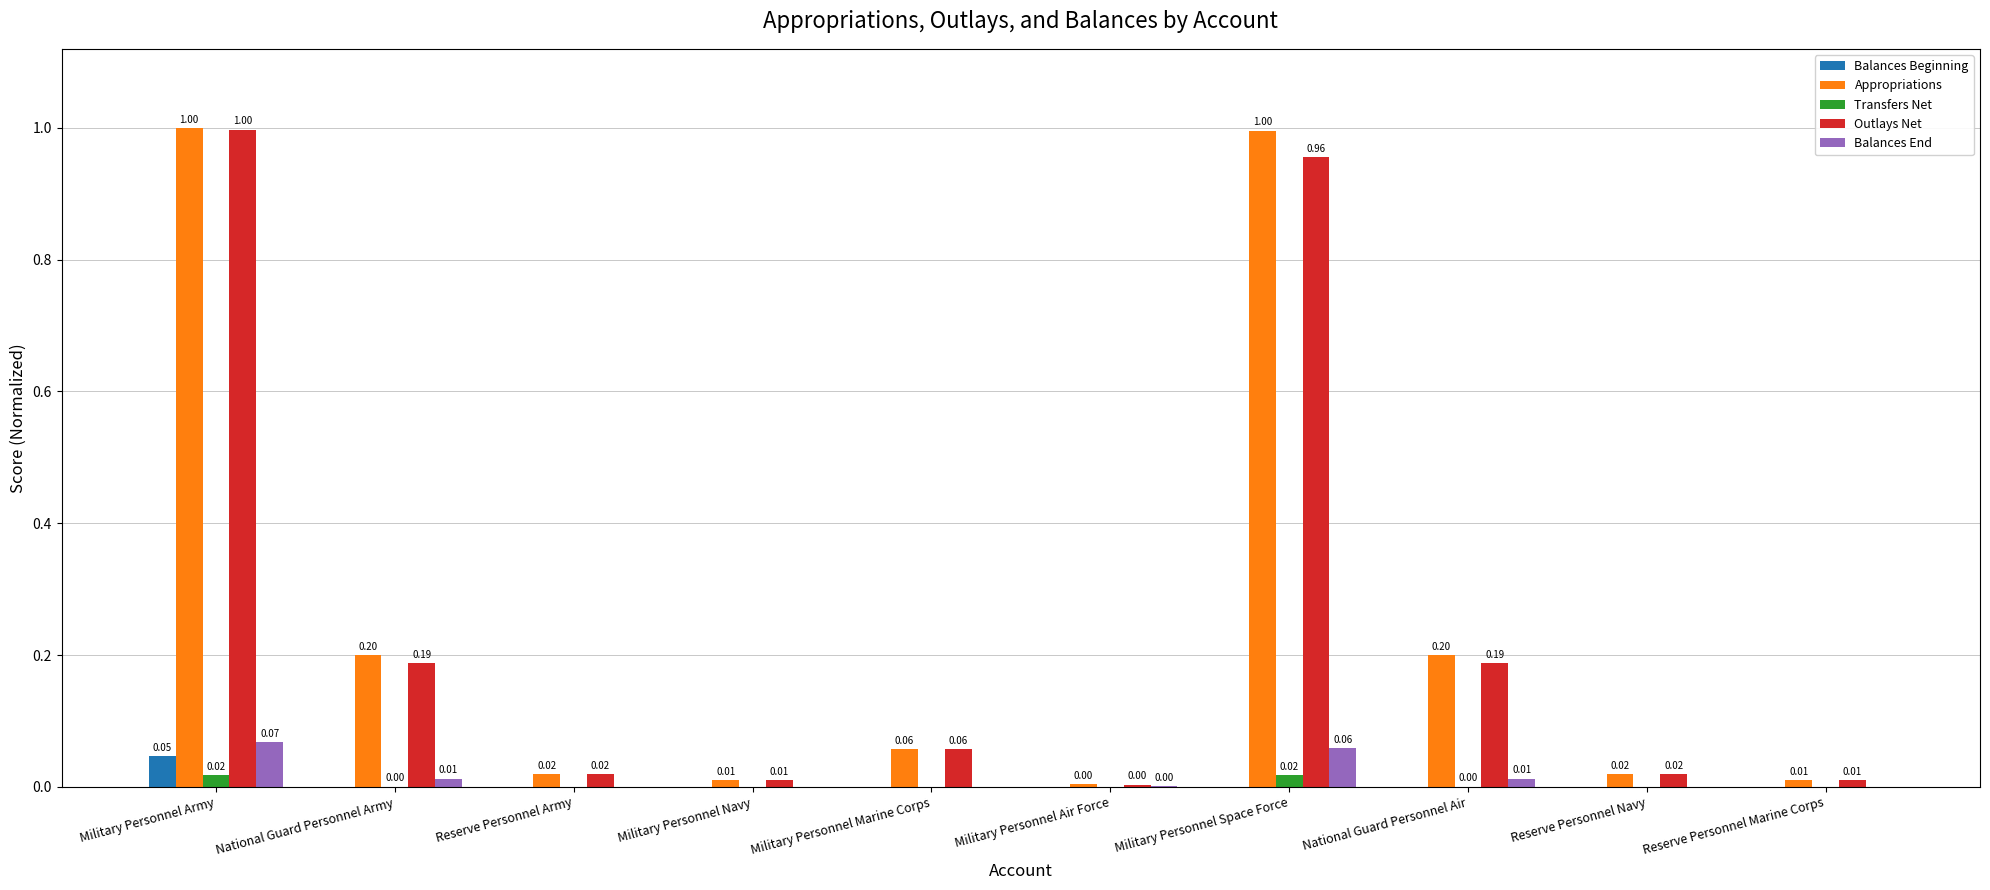

What is the total value across all series at National Guard Personnel Army?

0.4